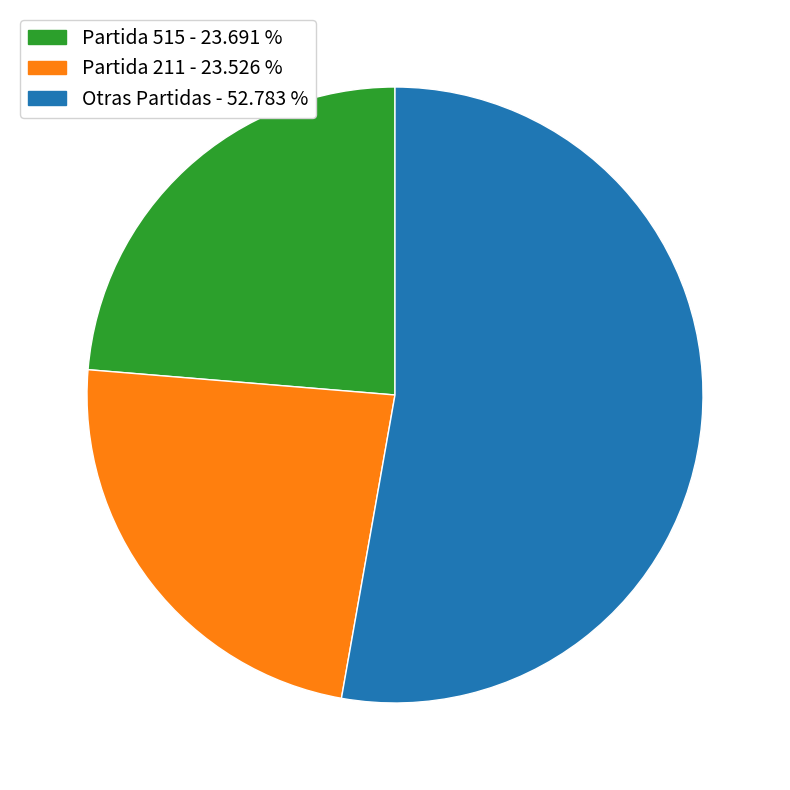

How many slices are in this pie chart?

3